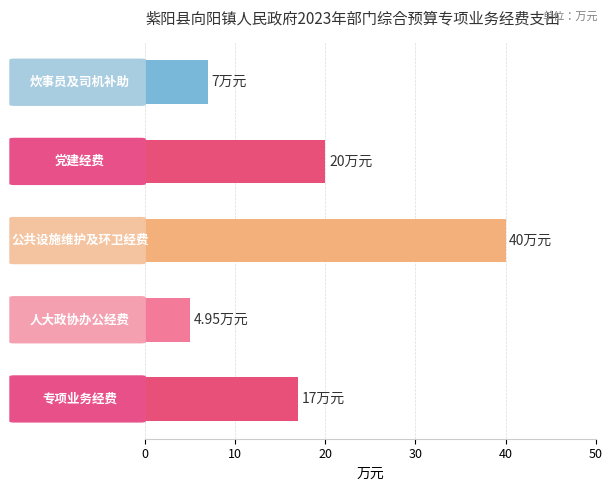

What is the sum of all values?

89.0